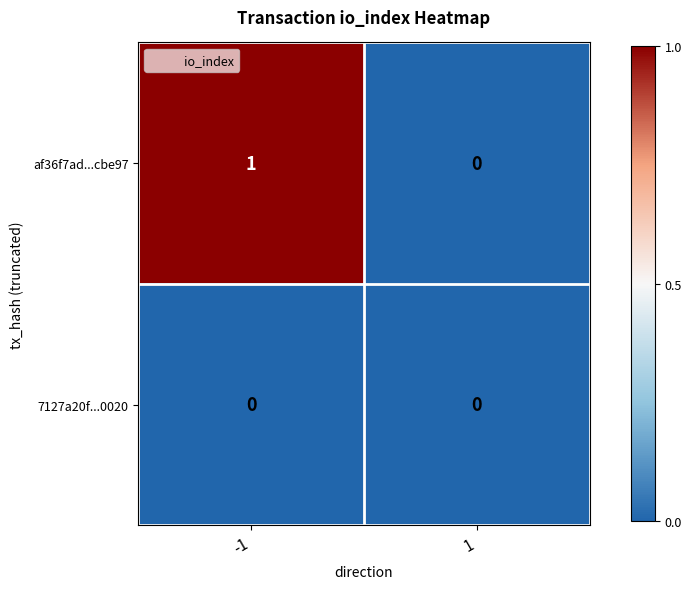

List the series in order of their overall mean, highest first.

af36f7ad...cbe97, 7127a20f...0020